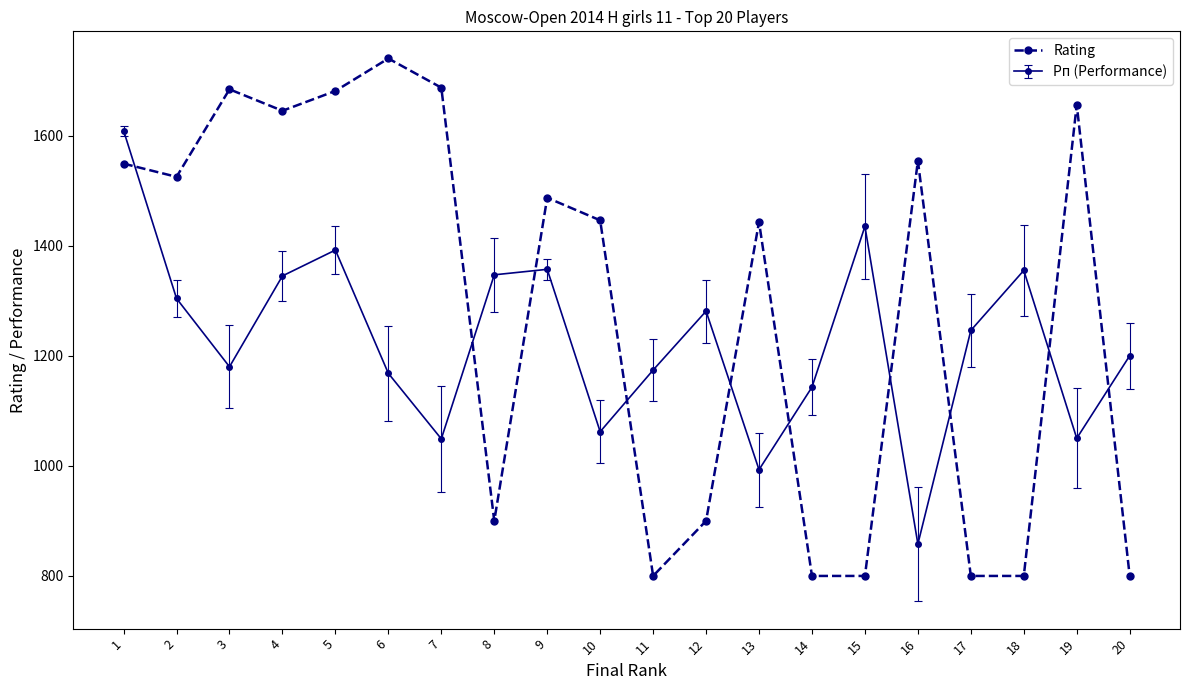

What is the sum of the Рп (Performance) values at 3 and 8?

2527